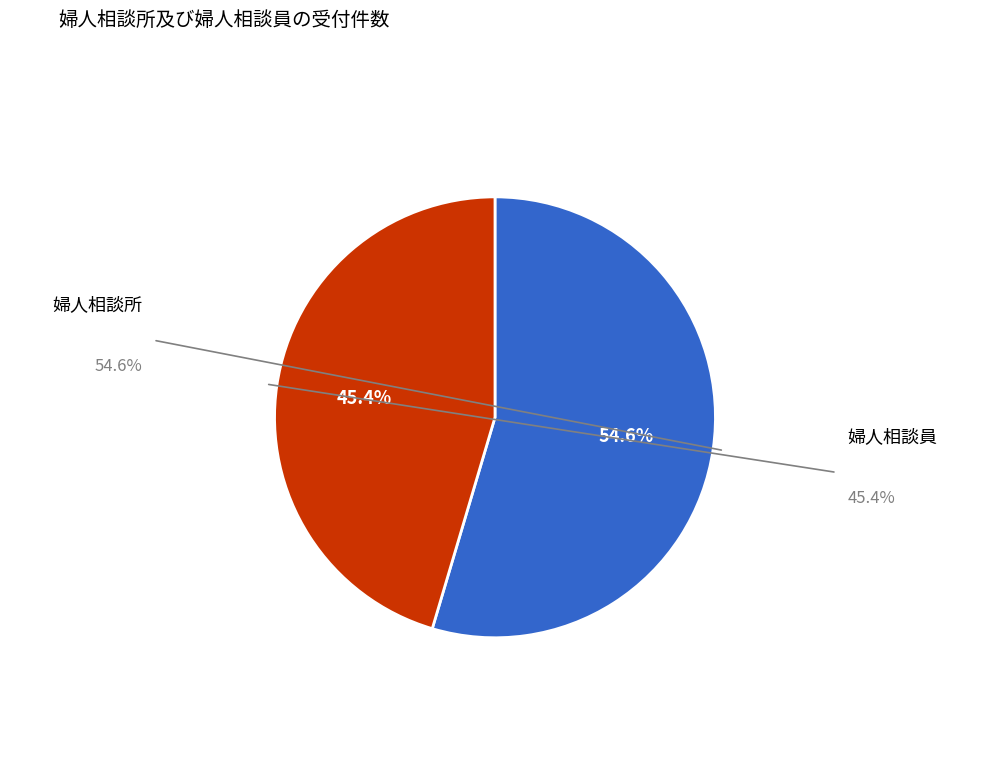

Between 婦人相談所 and 婦人相談員, which is larger?

婦人相談所